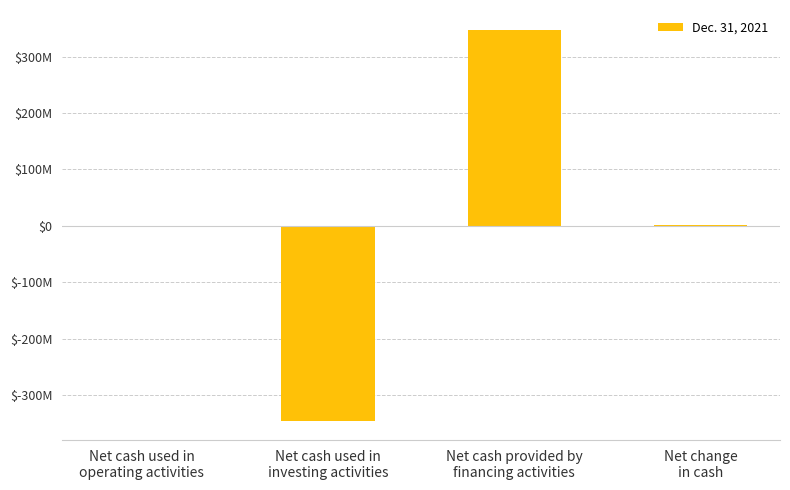

Is it true that the value at Net cash used in
investing activities is -482168301?

False